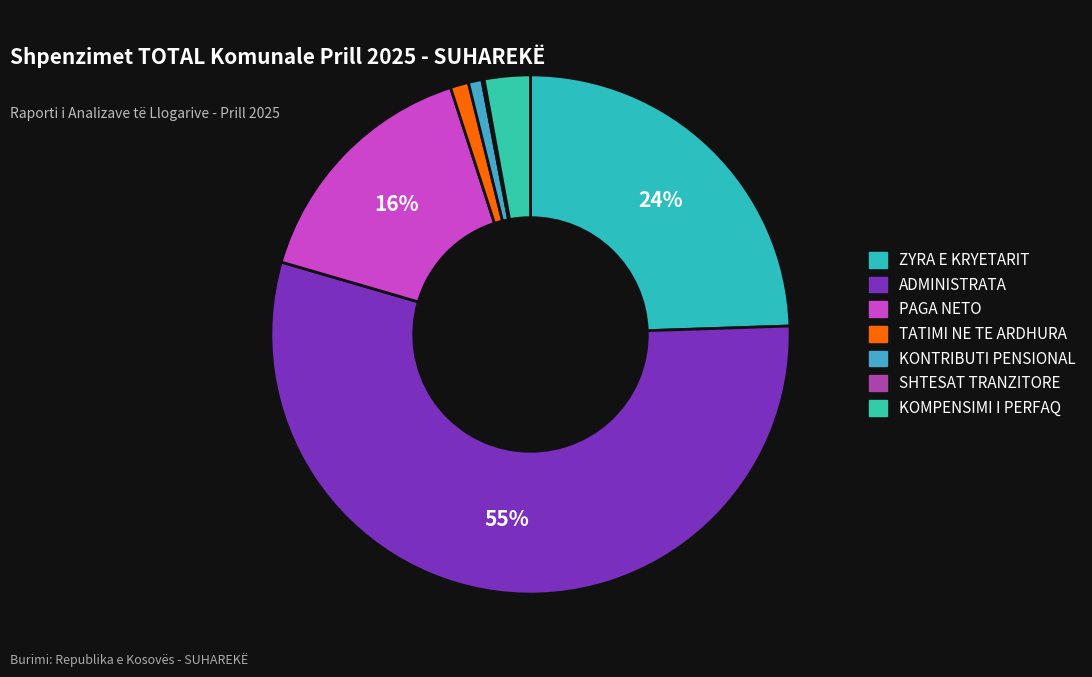

To the nearest percent, what is the average slice percentage?

14%